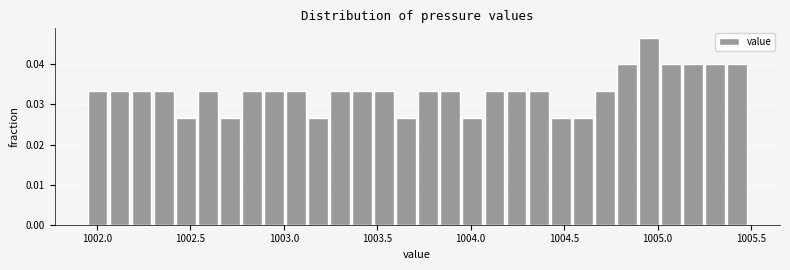

Read against the x-axis, roughly where is the centre of the tallest bar?

1004.95